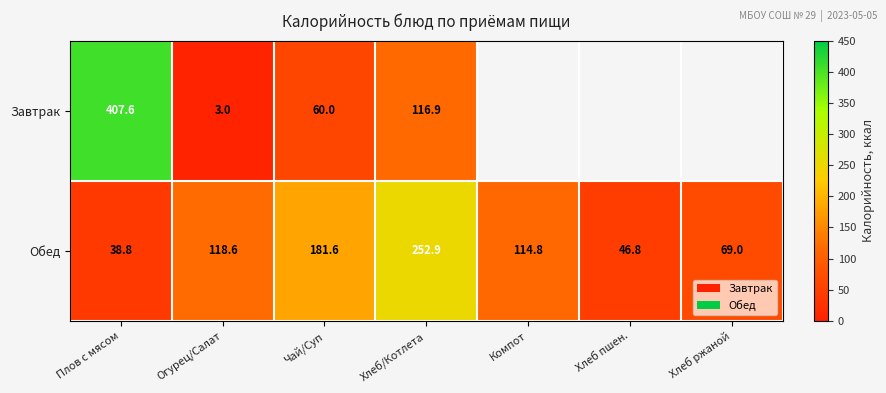

At which category is the sum across all series the highest?

Плов с мясом